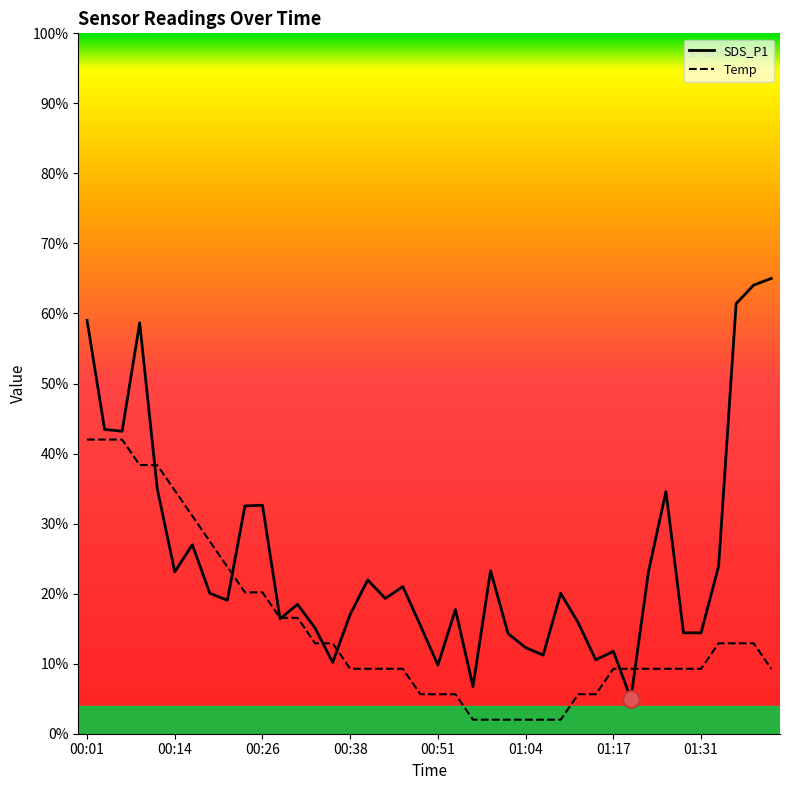

List the series in order of their overall mean, lowest first.

Temp, SDS_P1